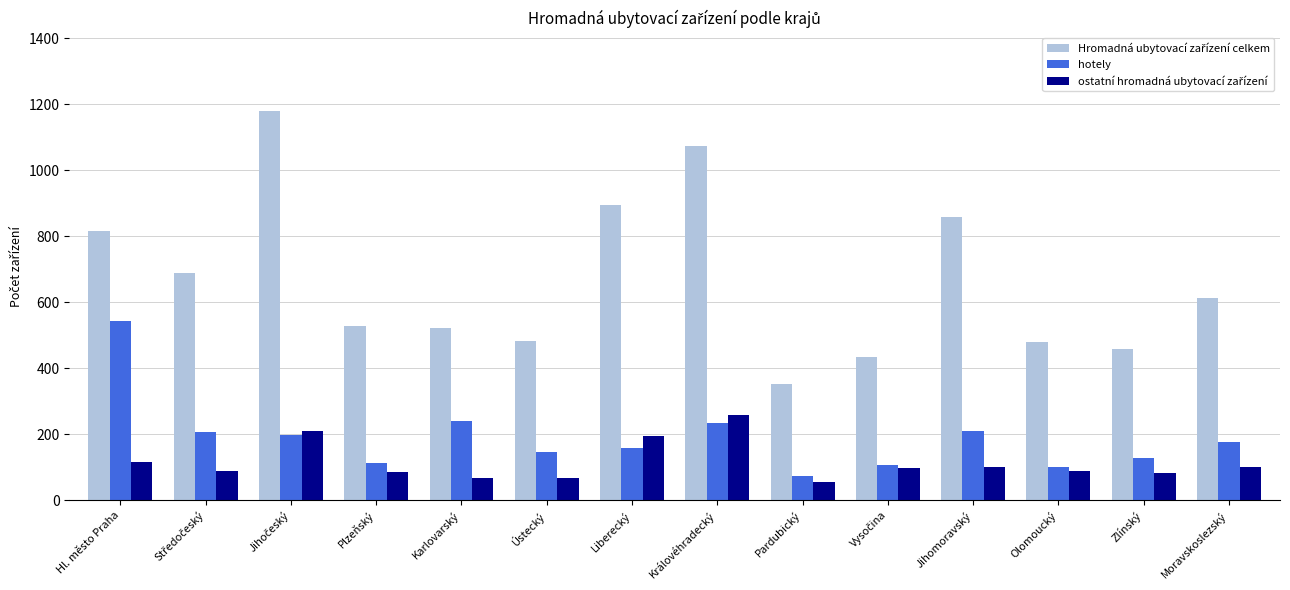

Between Hl. město Praha and Moravskoslezský, which series saw the biggest shift?

hotely